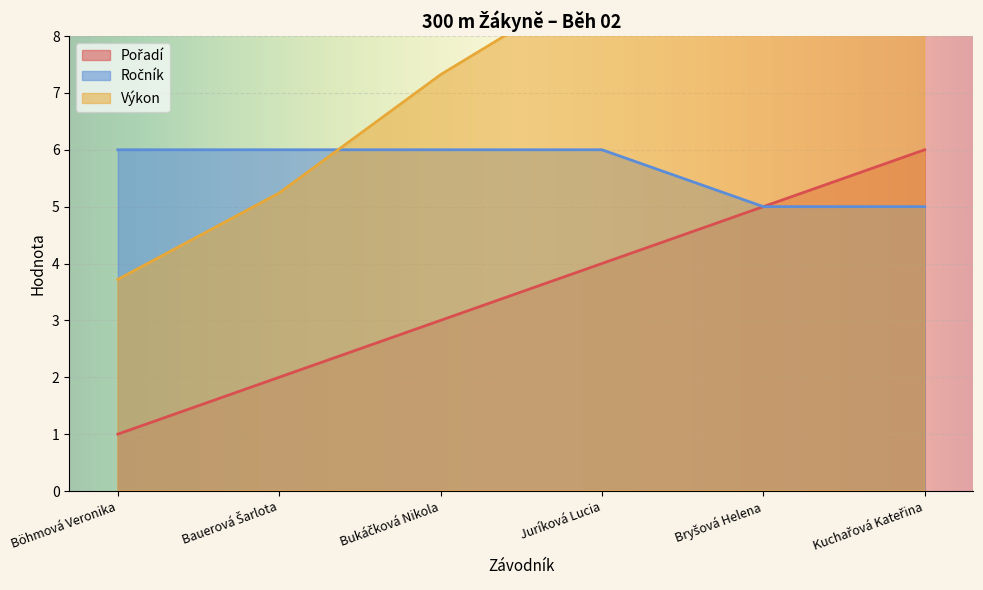

What is the sum of the Pořadí values at Bukáčková Nikola and Bauerová Šarlota?

5.0